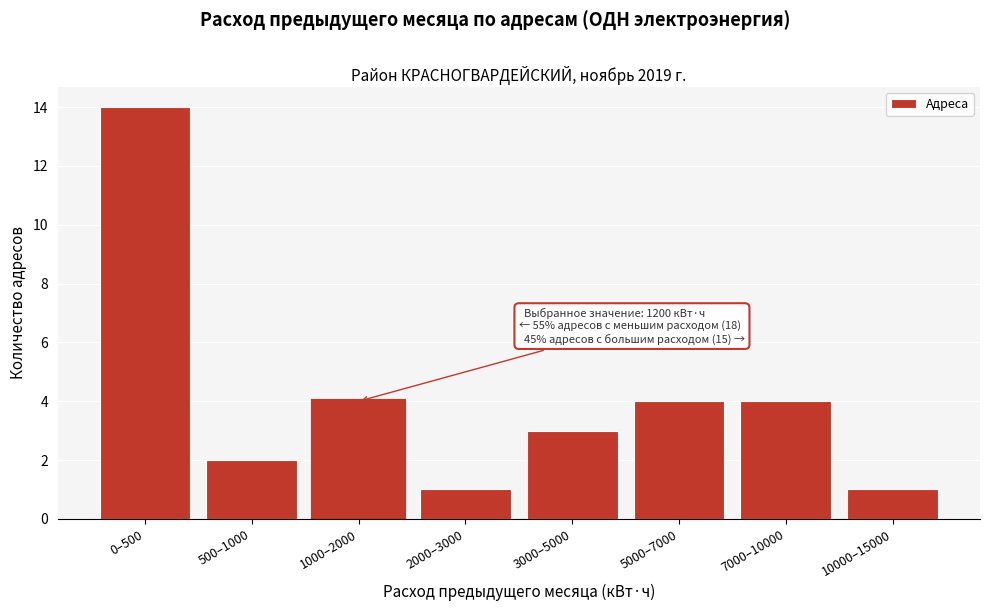

Reading left to right, extract all data points from this chart.

0–500=14	500–1000=2	1000–2000=4	2000–3000=1	3000–5000=3	5000–7000=4	7000–10000=4	10000–15000=1